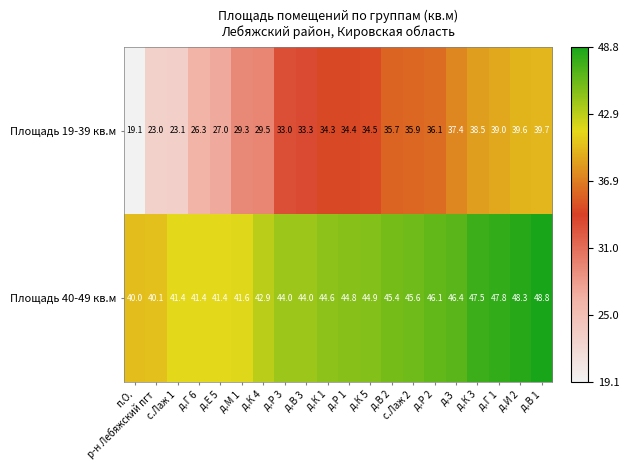

At which label does Площадь 19-39 кв.м first exceed 34?

д.К 1